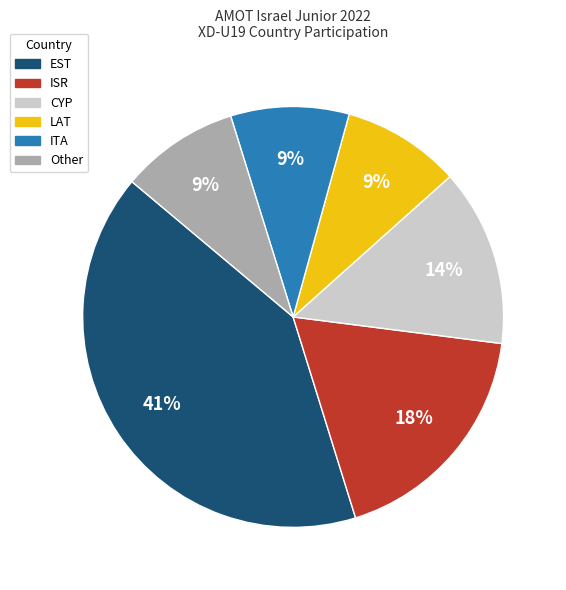

Do CYP and LAT together represent more than half of the pie?

No